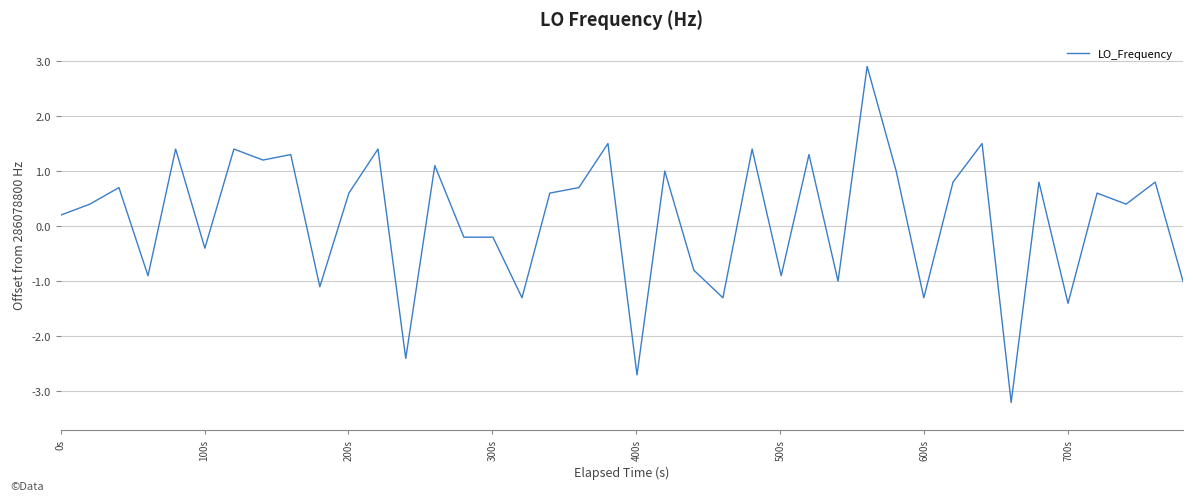

What is the minimum value shown in the chart?

-3.2